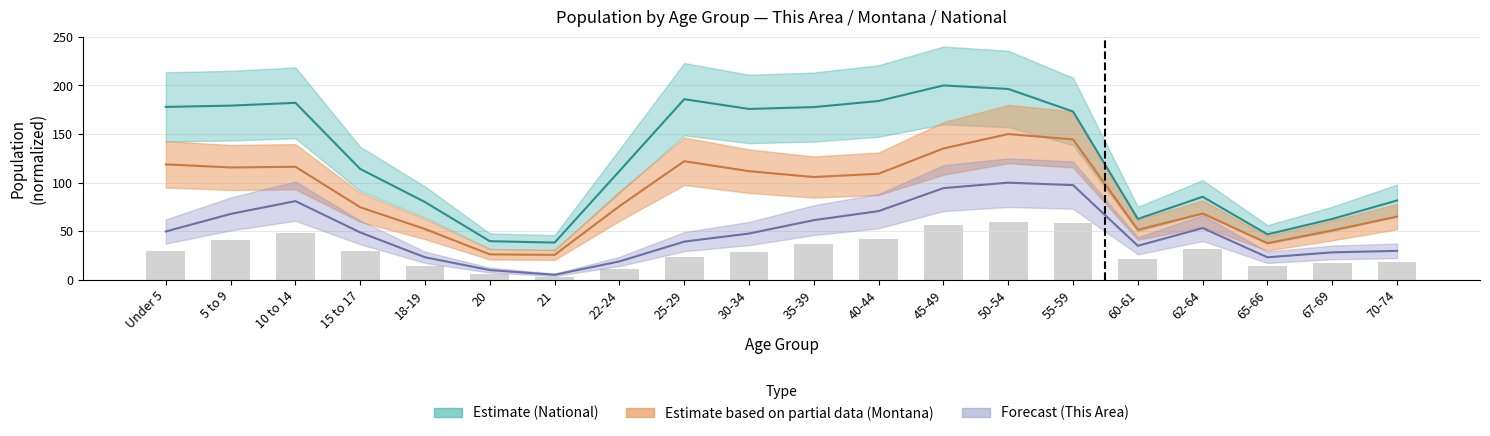

List the series in order of their peak value, highest first.

National, Montana, This Area